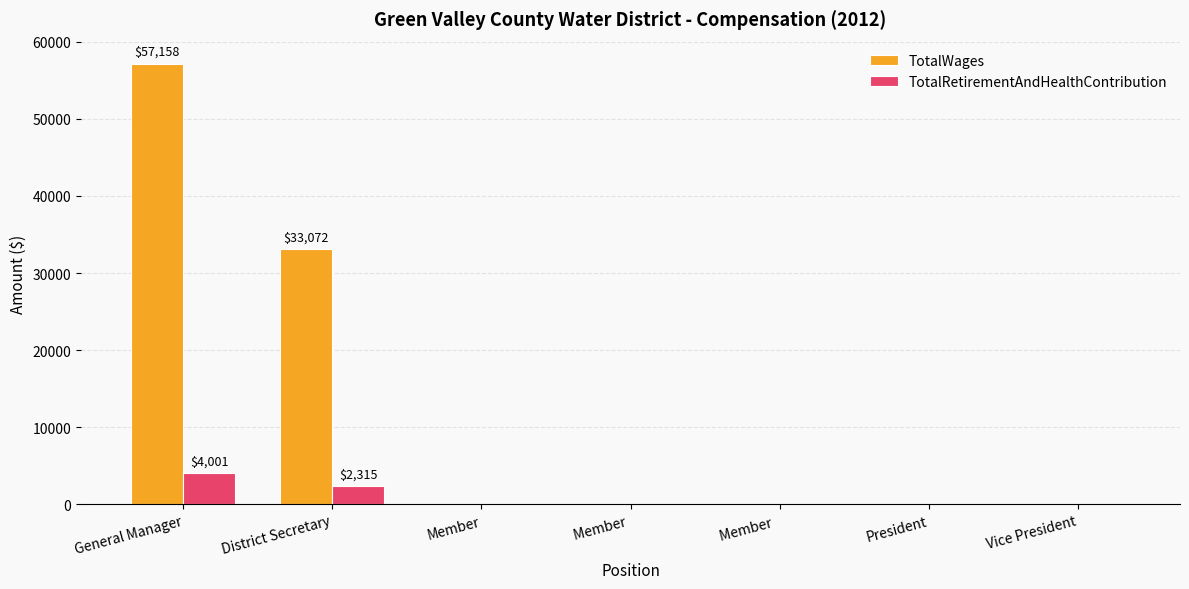

What value does the TotalWages series have at District Secretary, to the nearest 10?

33070